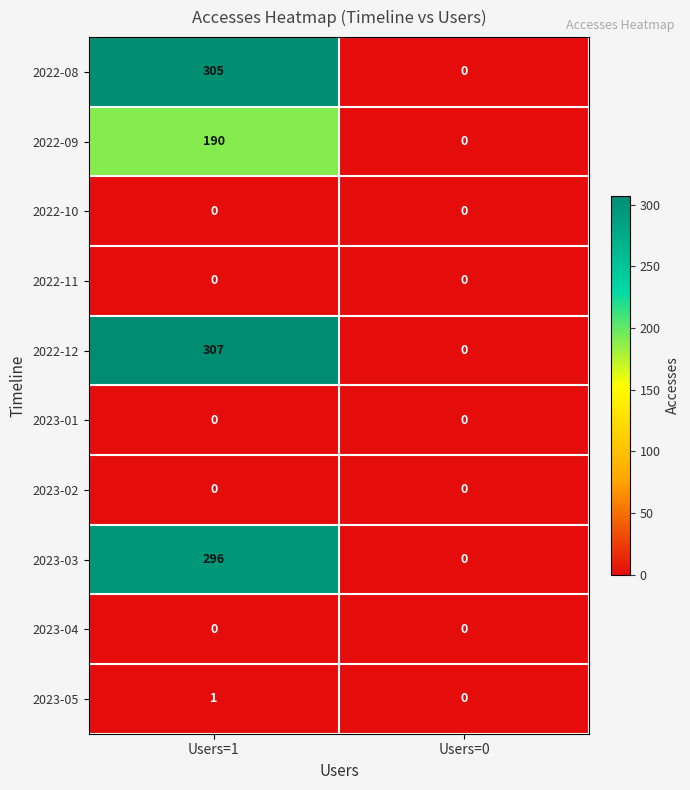

Where is 2022-08 nearest to the value 152?

Users=0